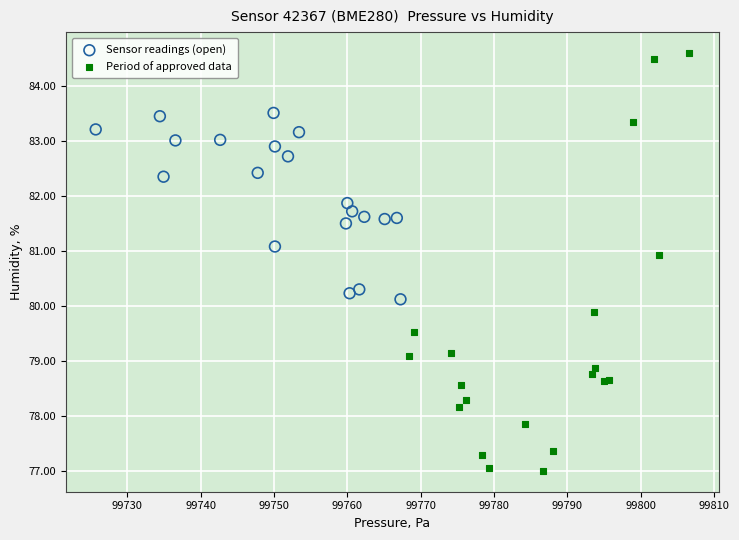

Which series reaches the minimum Y coordinate?

Period of approved data